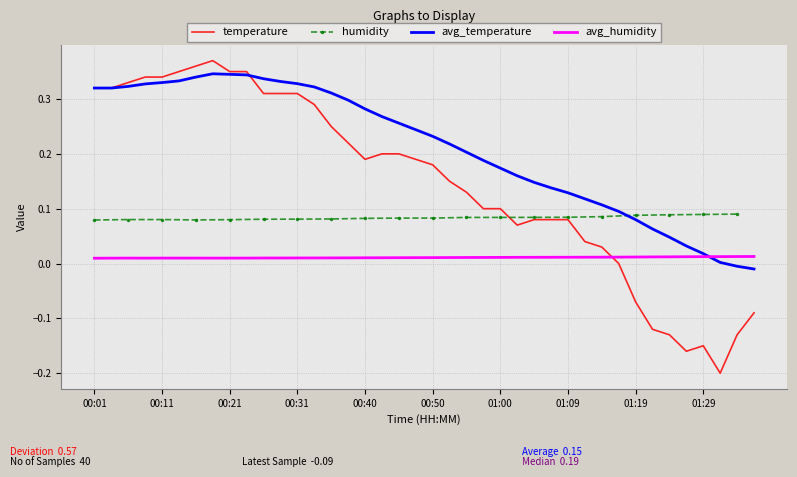

Where is avg_temperature nearest to the value 0?

01:31